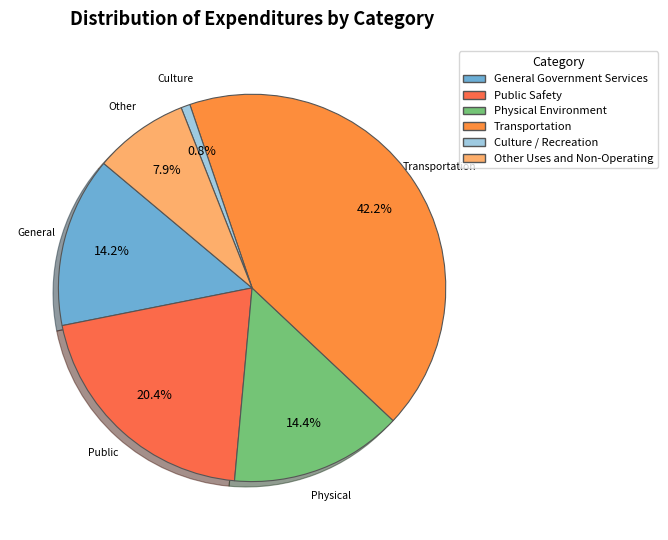

Is it true that Culture / Recreation is 1% of the pie?

True